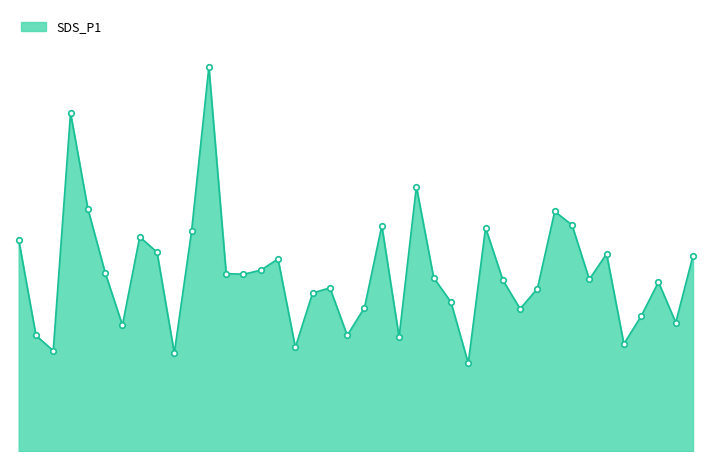

What is the average value?

5.2